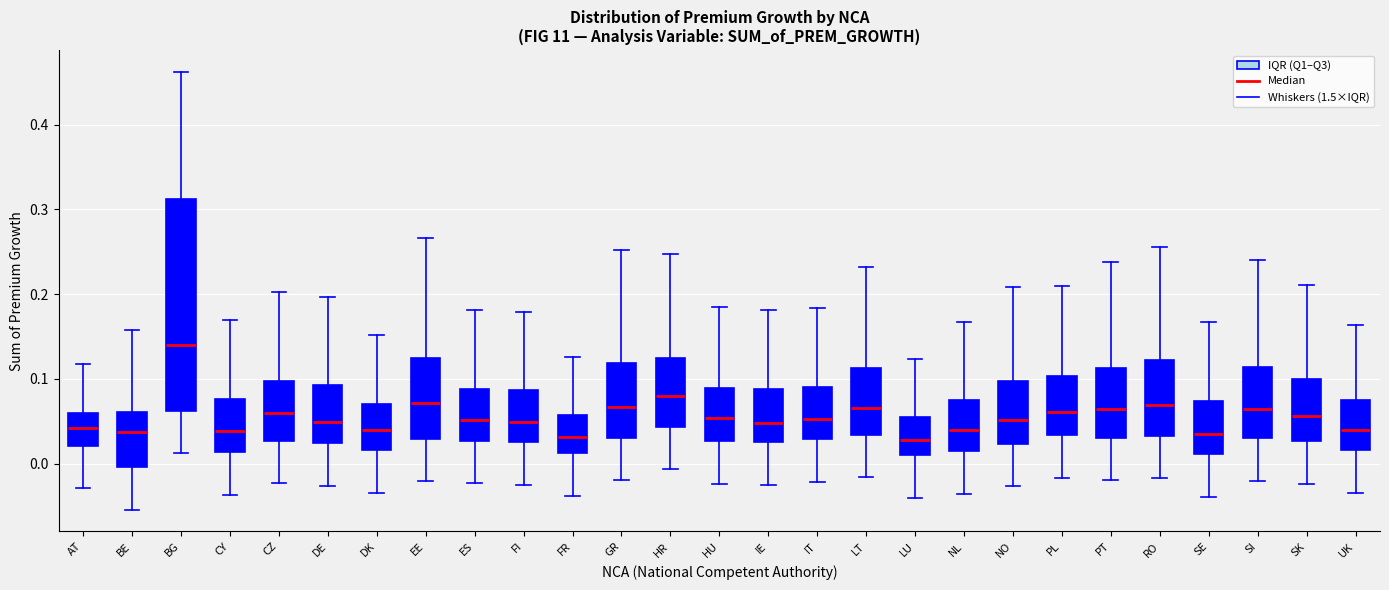

Where does the median line of the box for BE sit on the y-axis? The values are not printed on the chart, so give them approximately, as read against the axis.

0.04